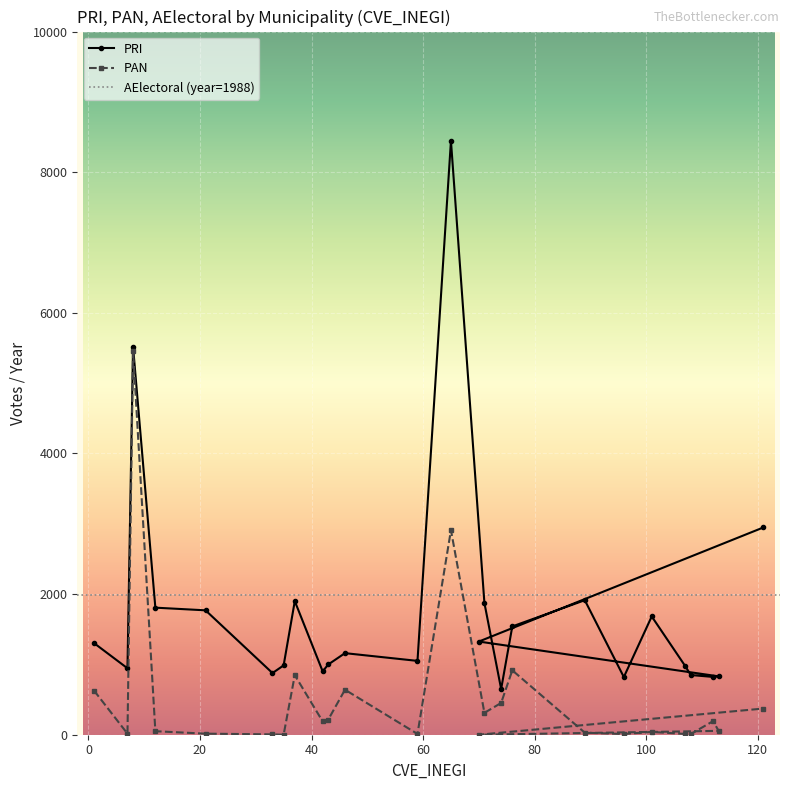

List the series in order of their overall mean, highest first.

PRI, PAN